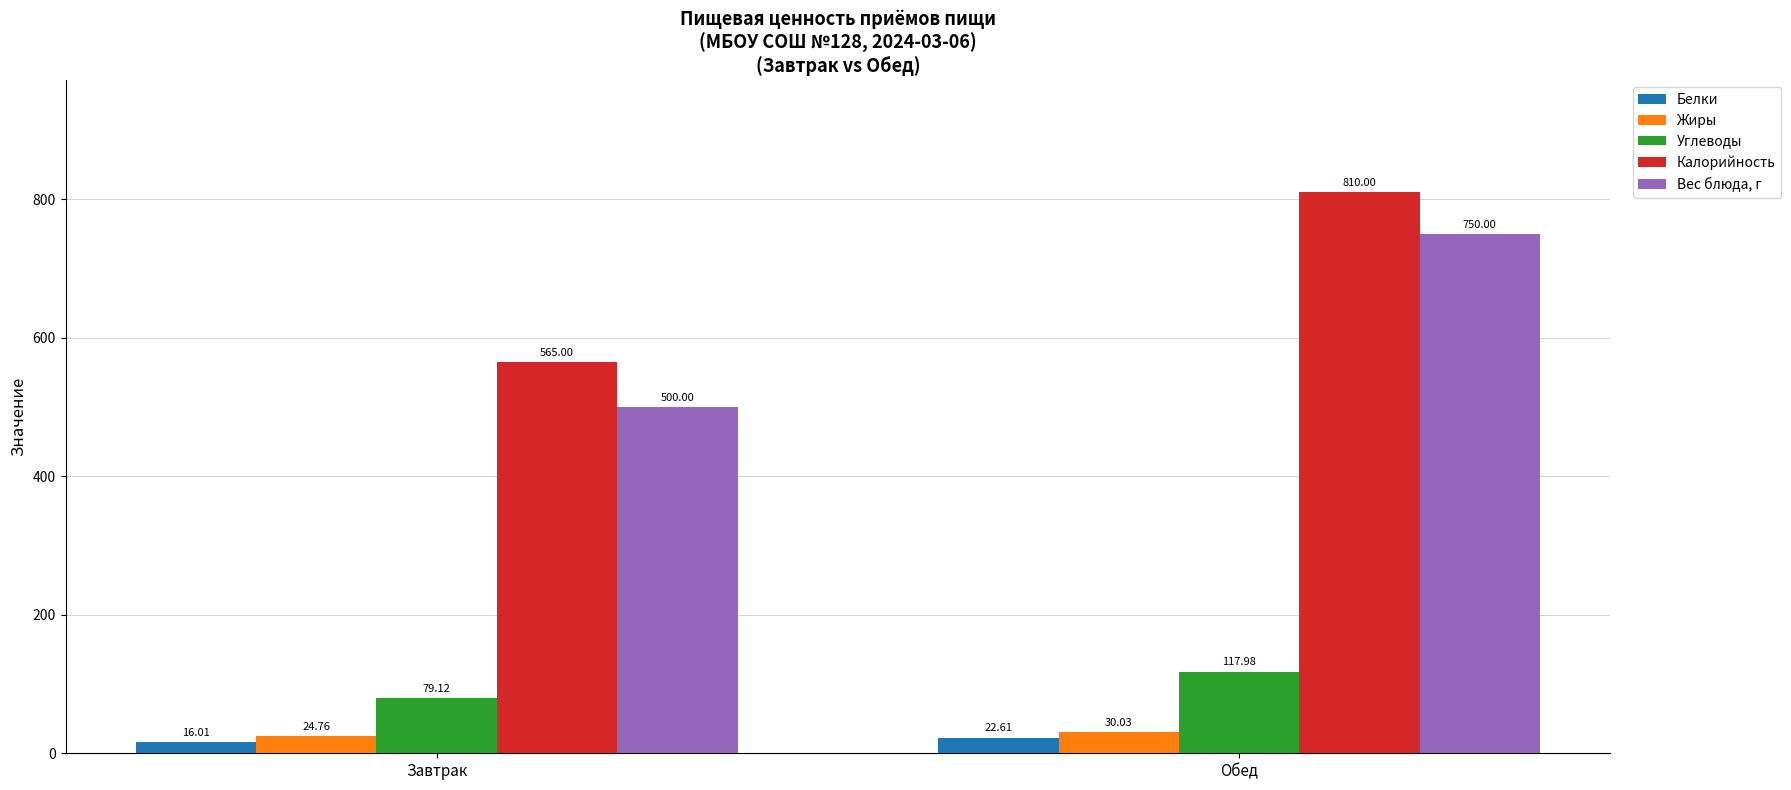

What is the sum of all Углеводы values?

197.1